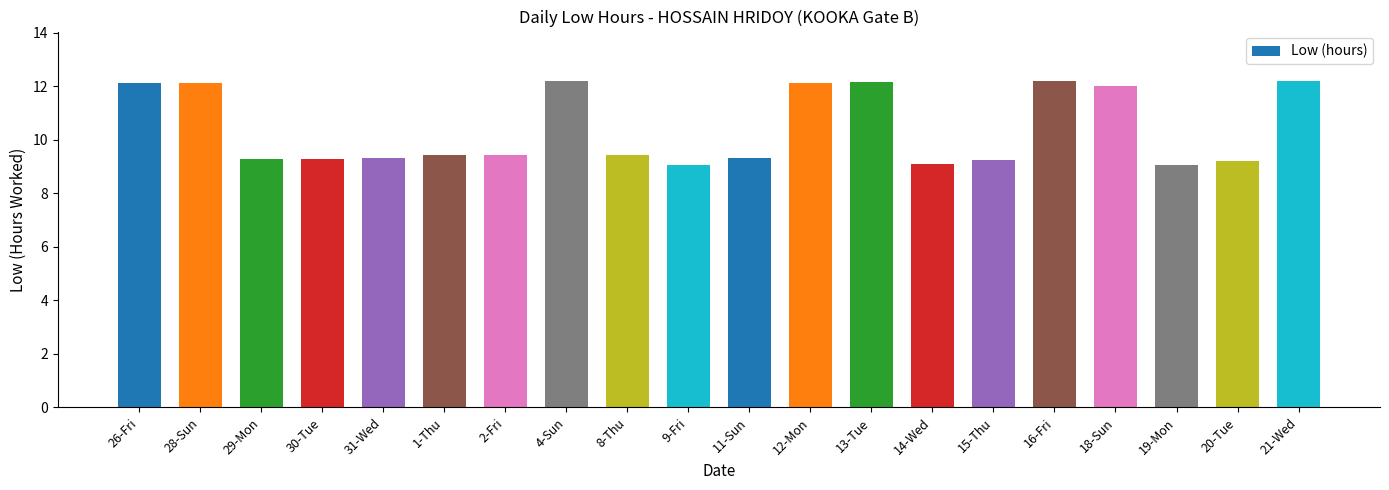

What position from the right is 20-Tue?

2